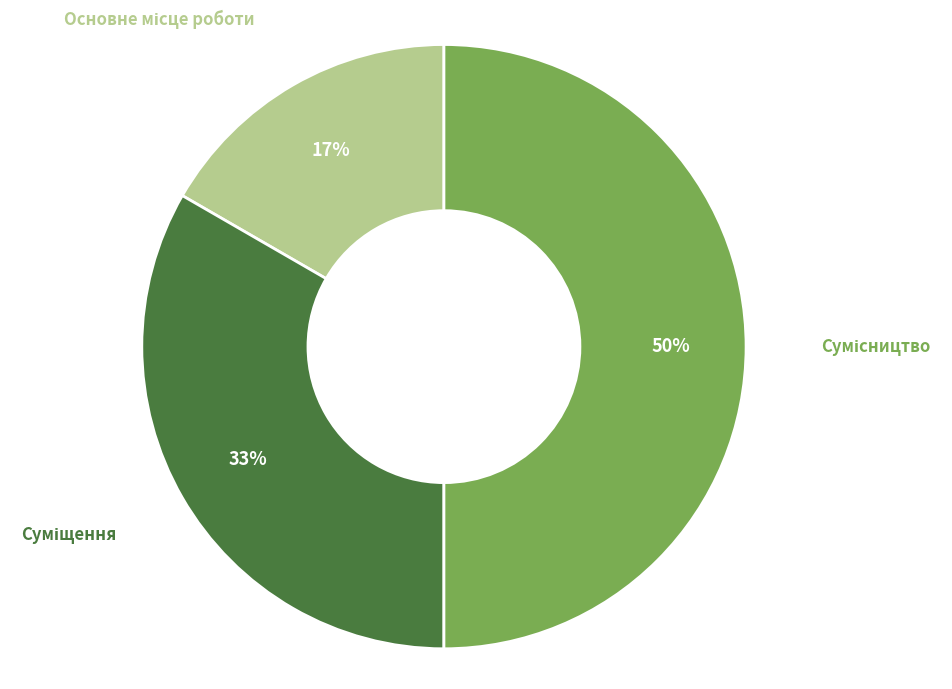

How many segments does this pie chart have?

3